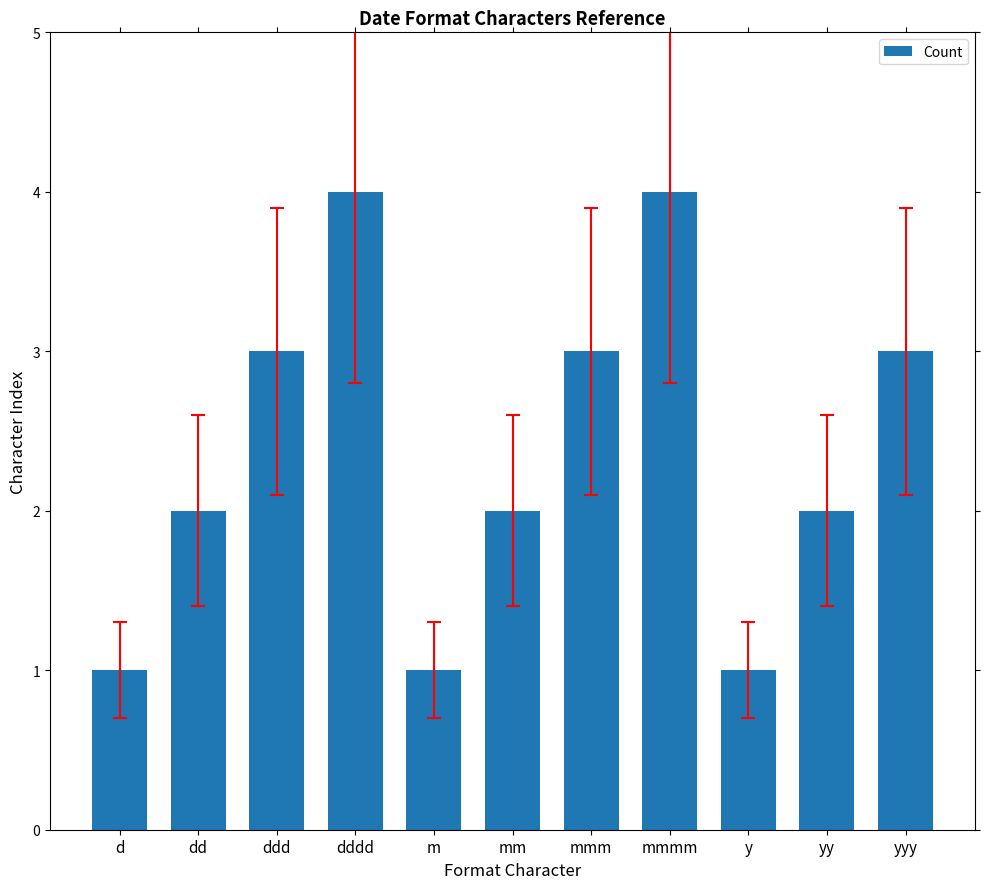

True or false: the data shows 0 at d.

False